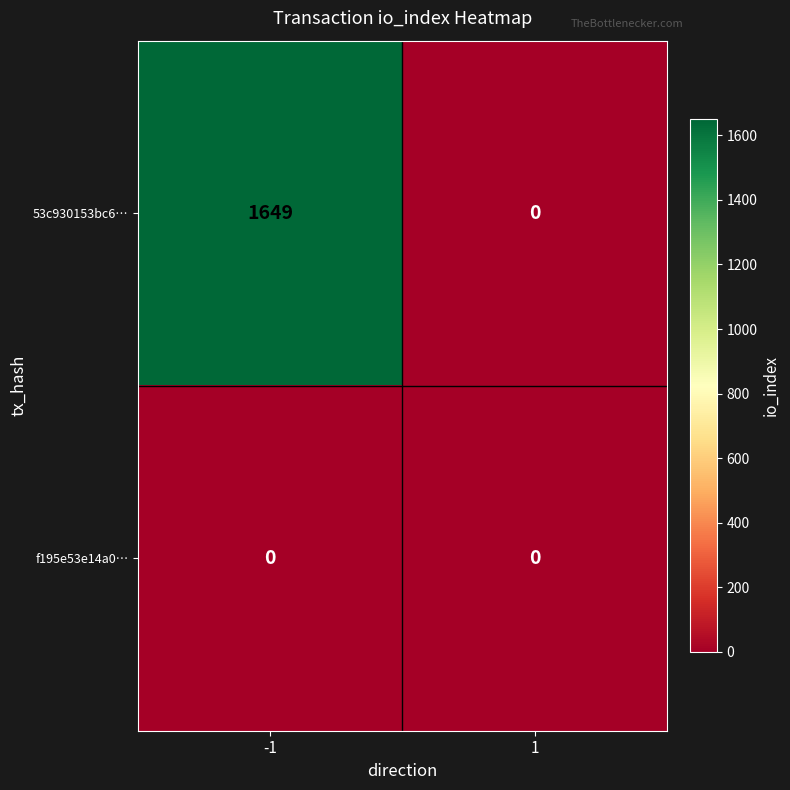

Rank the series at -1 from lowest to highest value.

f195e53e14a0…, 53c930153bc6…